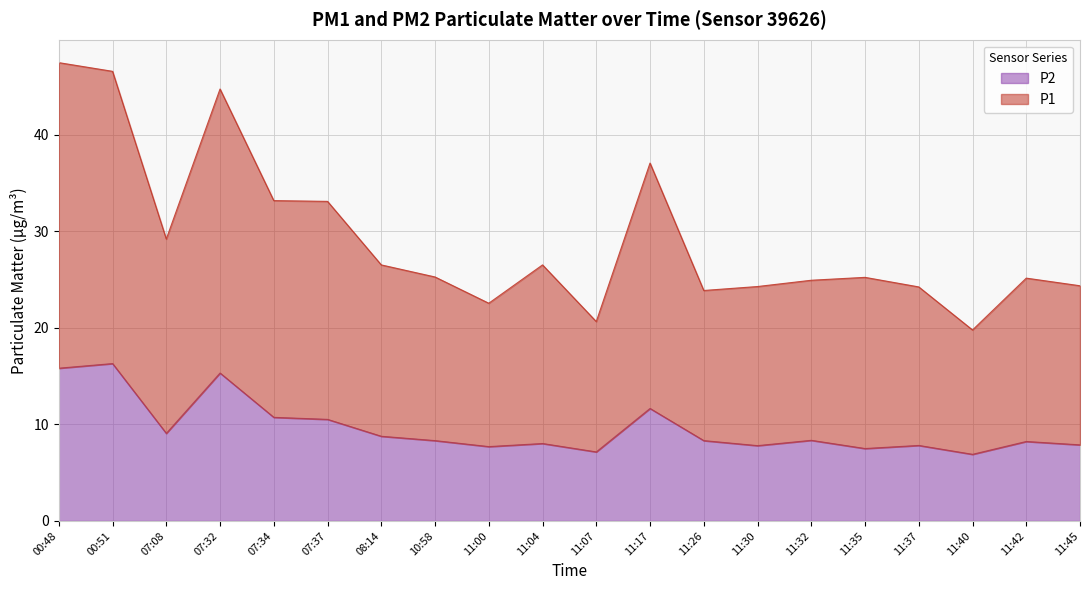

What position from the right is 11:00?

12